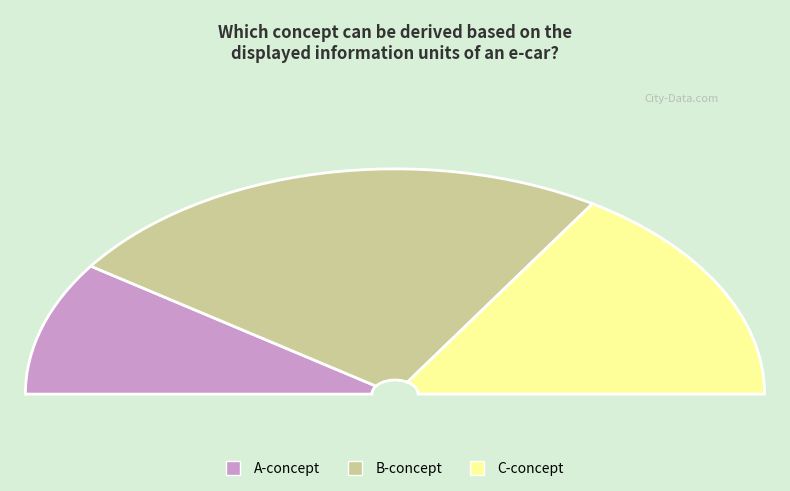

Rank the categories by value from lowest to highest.

A-concept, C-concept, B-concept